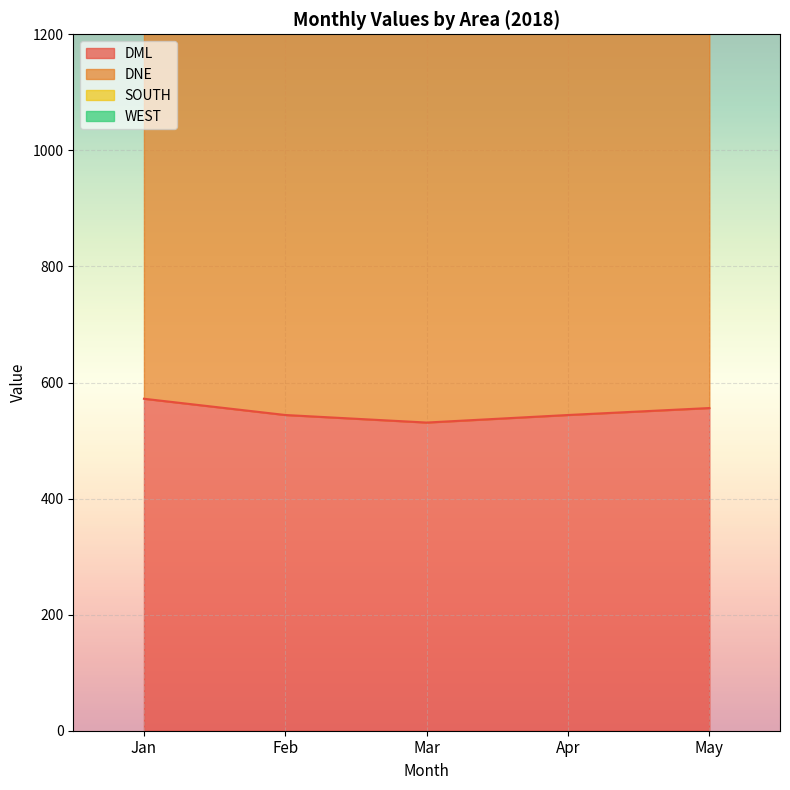

What is the sum of all DNE values?

12392